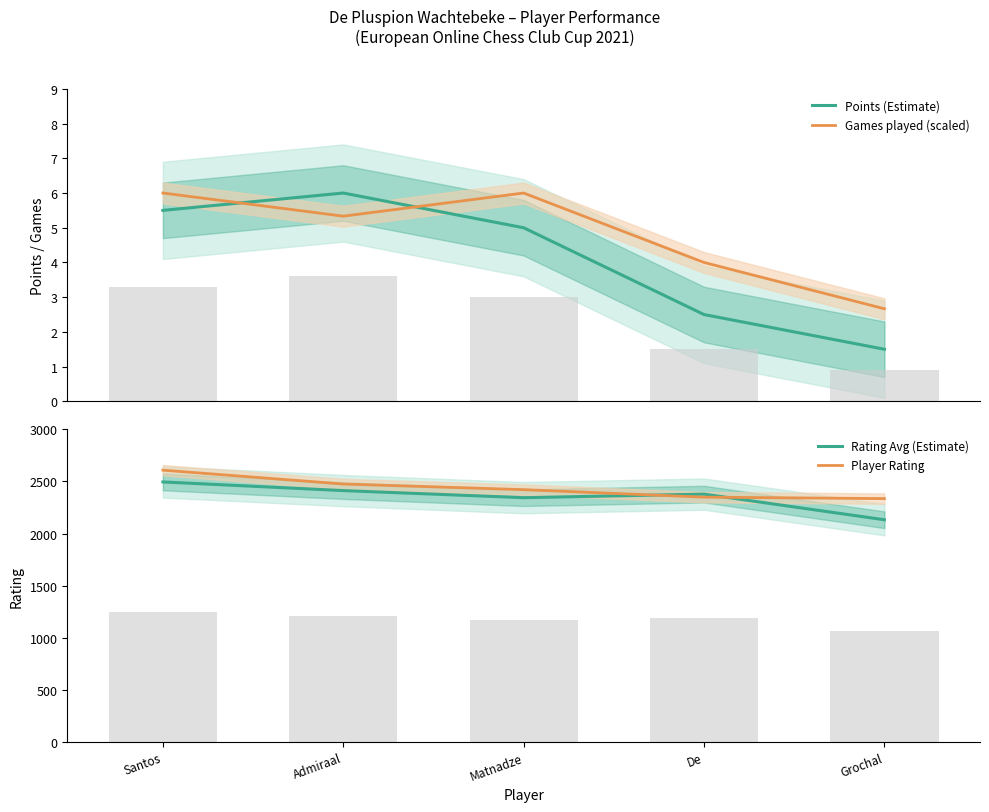

Which series changed the most between Admiraal and De?

Player Rating